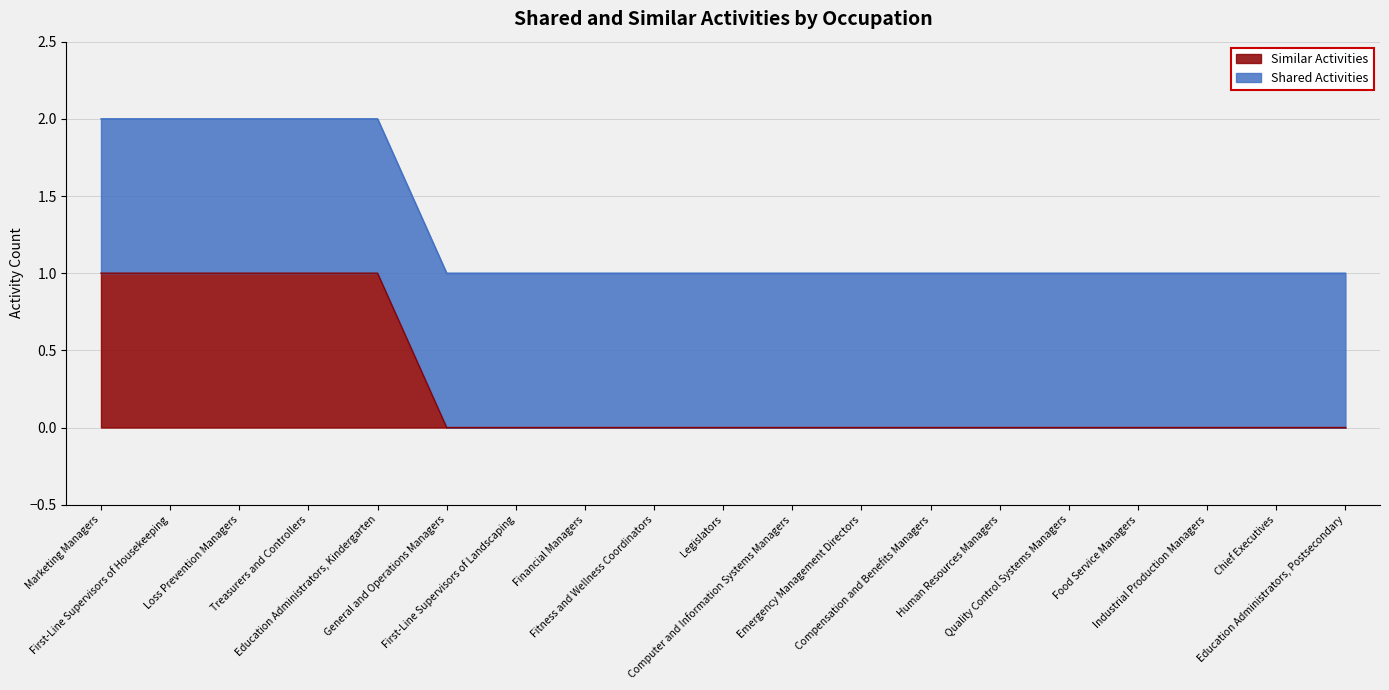

What is the label of the 15th point from the left?

Quality Control Systems Managers